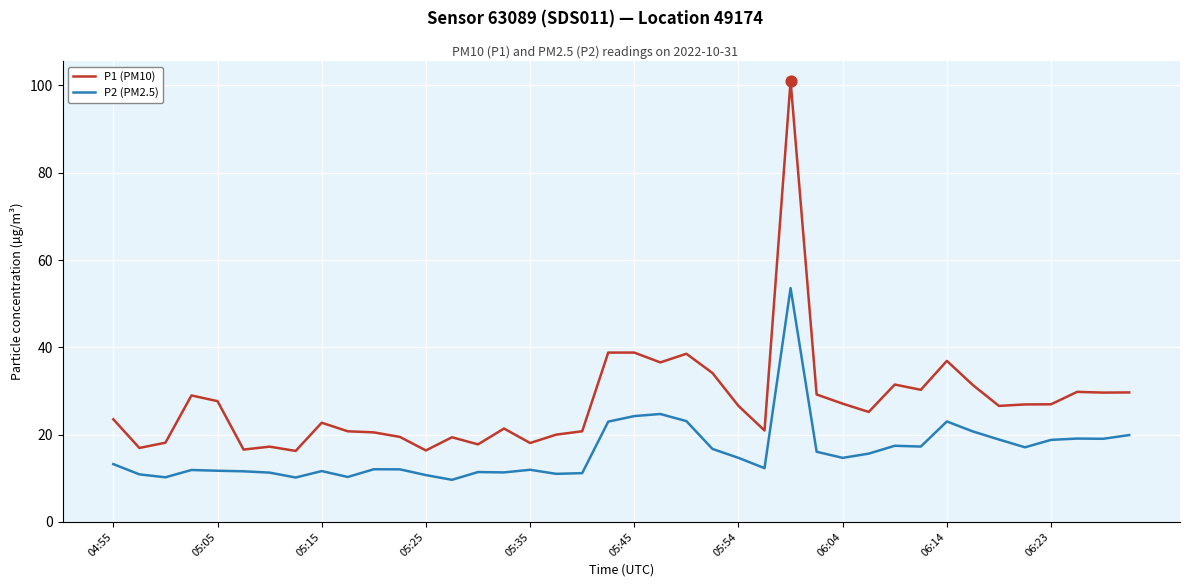

Which series has the largest total across all categories?

P1 (PM10)